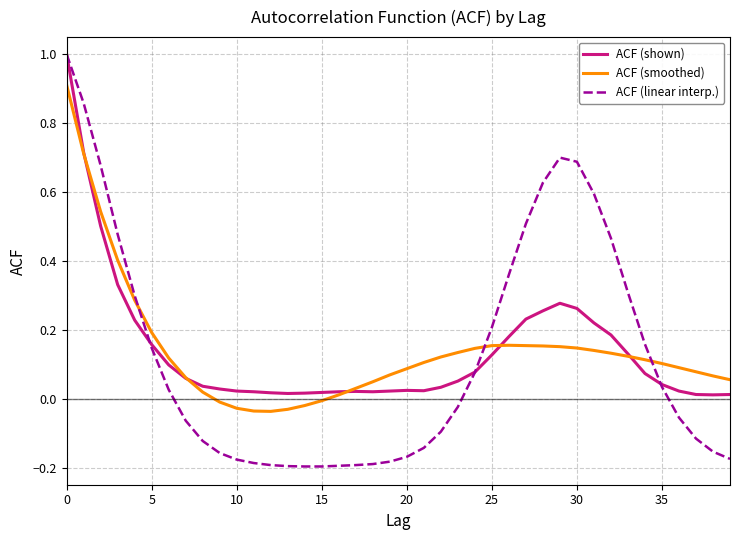

What is the maximum value for ACF (shown)?

1.0